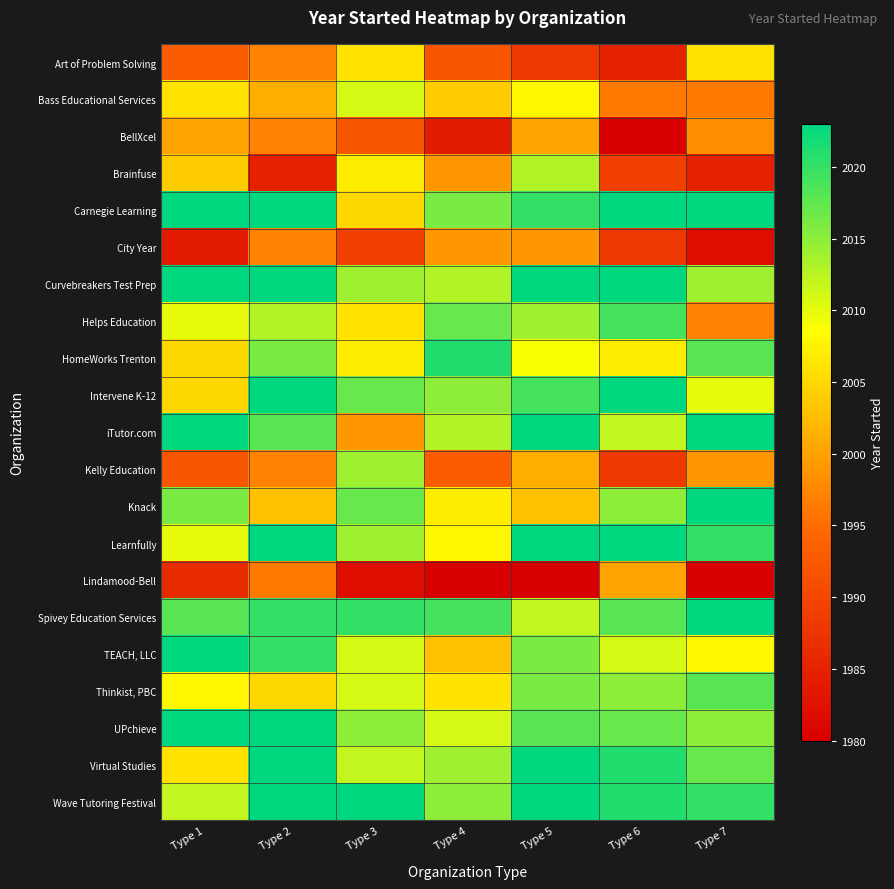

How many data points does each series have?

7